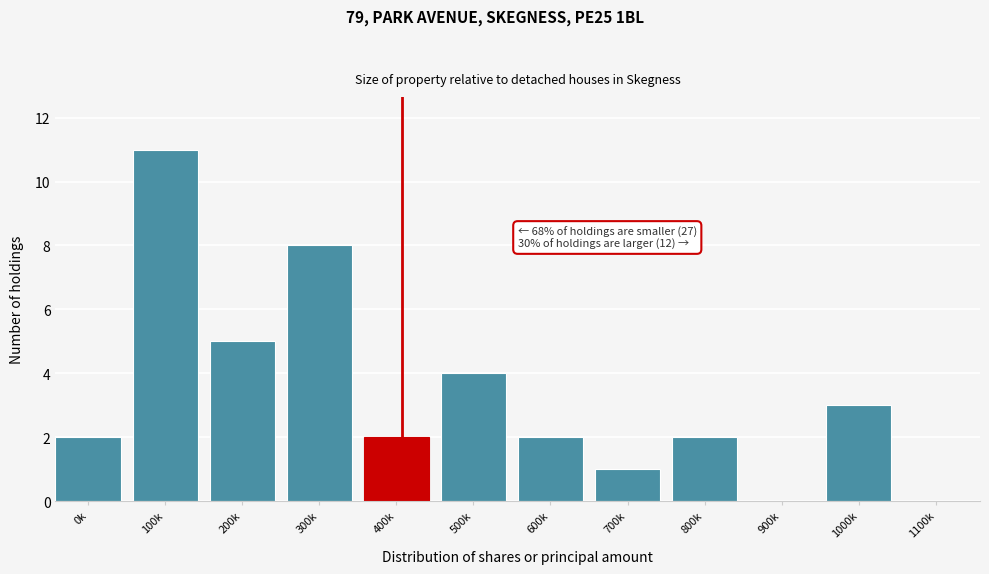

Reading left to right, extract all data points from this chart.

0k=2	100k=11	200k=5	300k=8	400k=2	500k=4	600k=2	700k=1	800k=2	900k=0	1000k=3	1100k=0